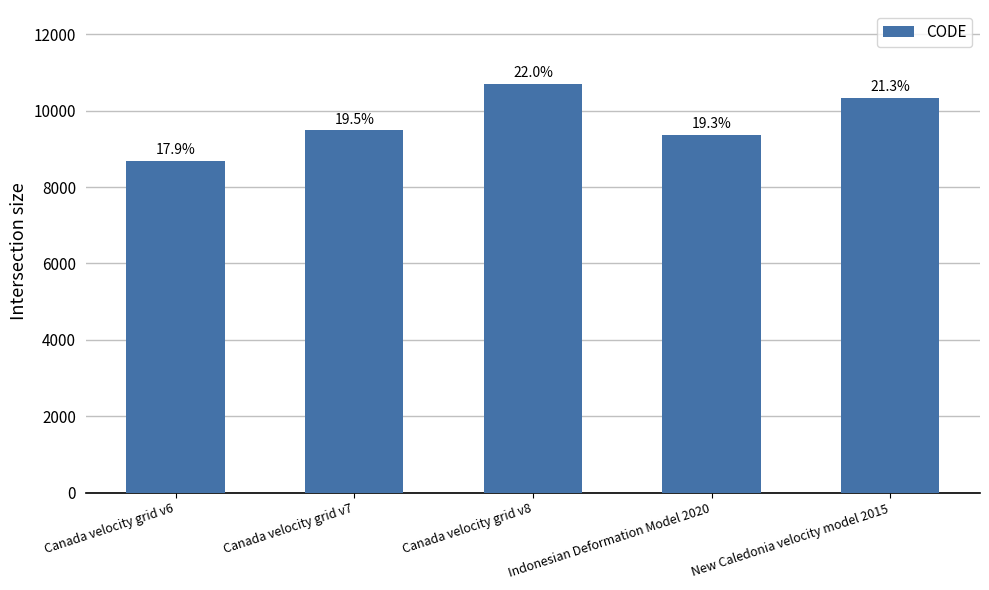

Rank the categories by value from lowest to highest.

Canada velocity grid v6, Indonesian Deformation Model 2020, Canada velocity grid v7, New Caledonia velocity model 2015, Canada velocity grid v8